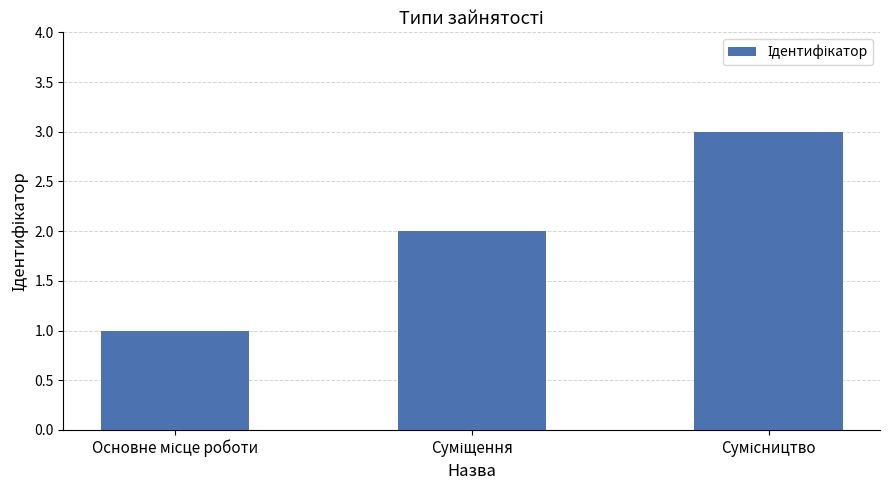

What is the maximum value shown in the chart?

3